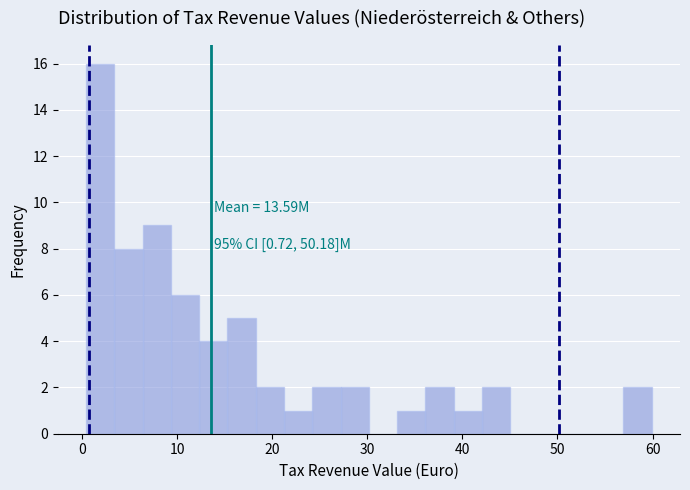

Read against the x-axis, roughly where is the centre of the tallest bar?

2